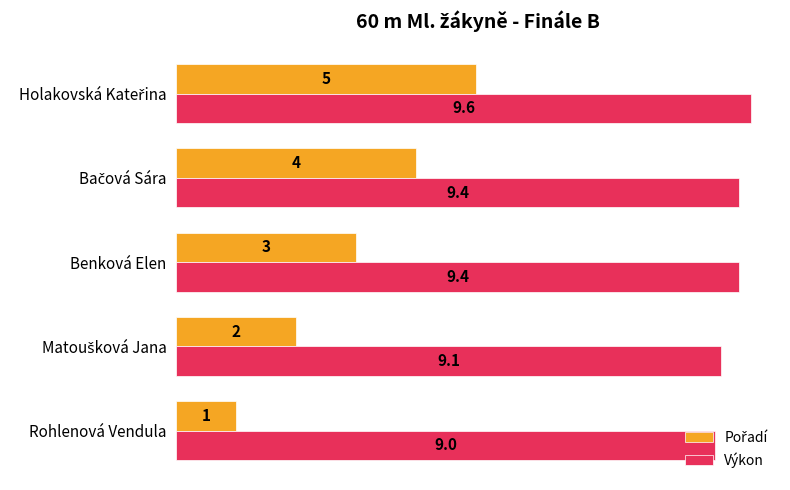

Count the Výkon values in the range 9 to 10.

5